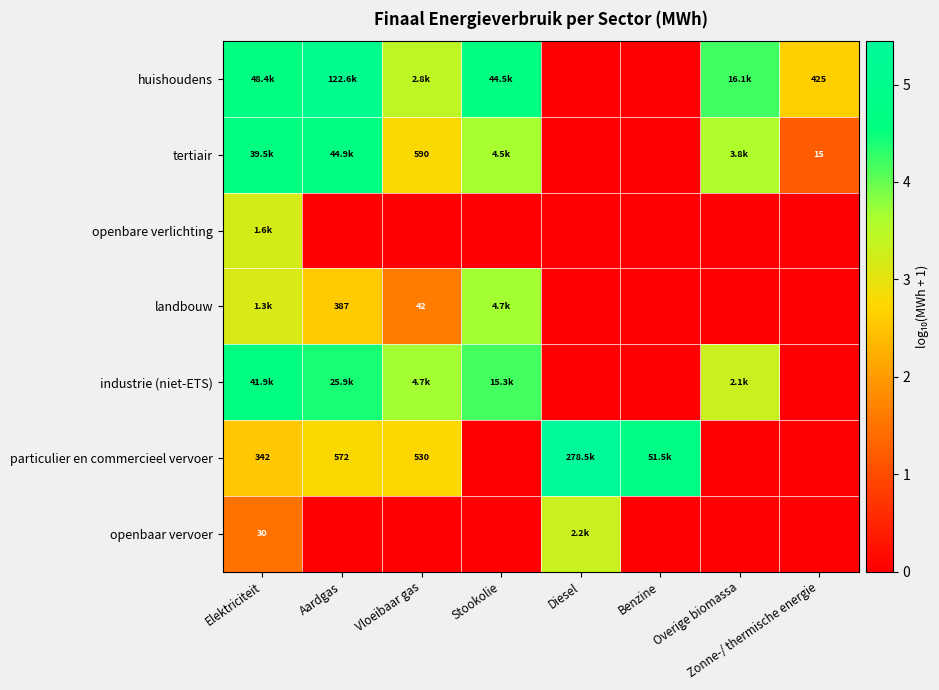

At which category is the sum across all series the highest?

Elektriciteit